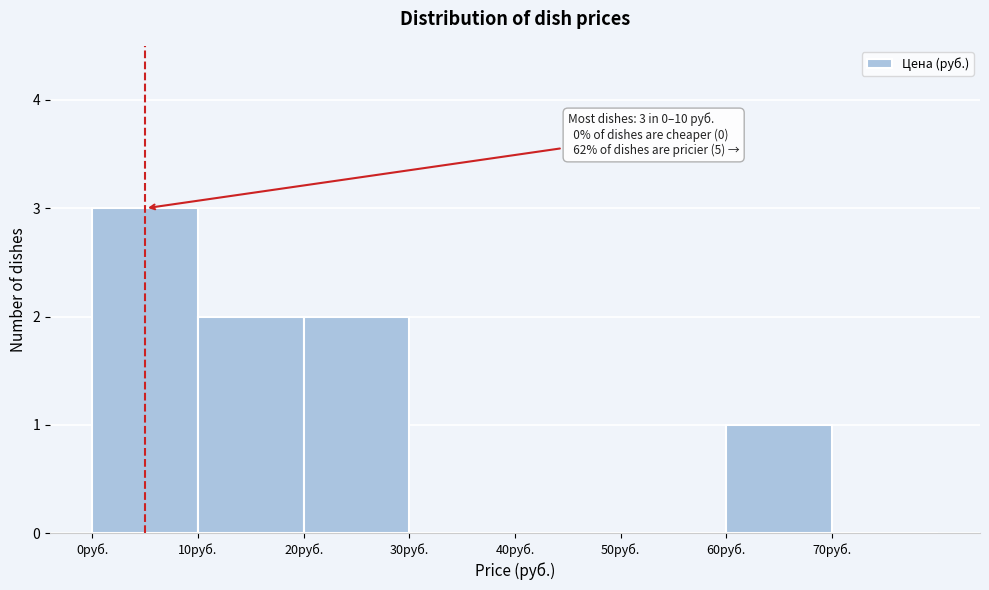

Over which range of the x-axis is the bar tallest?

0 to 10